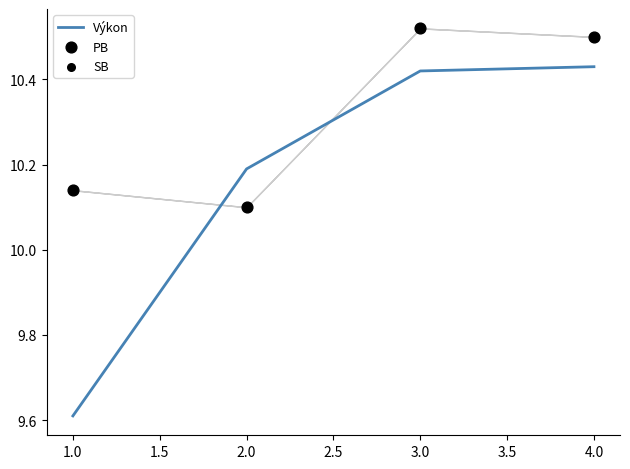

Which series reaches the maximum Y coordinate?

PB